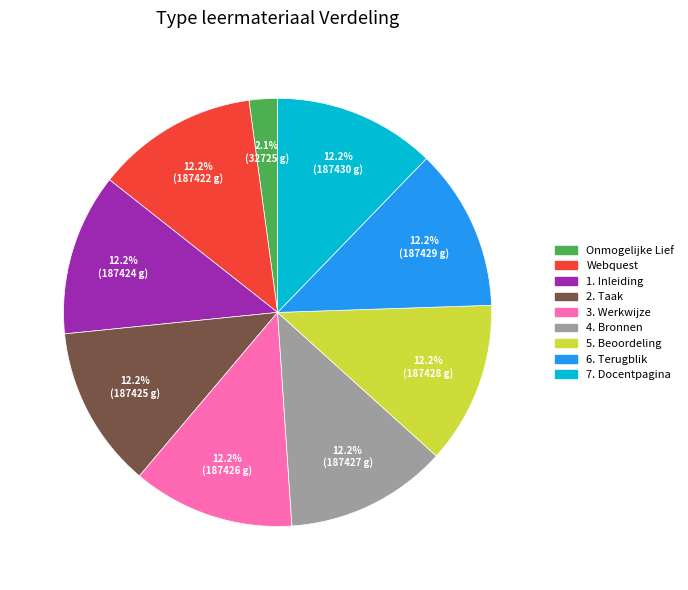

Count the number of slices in the pie.

9